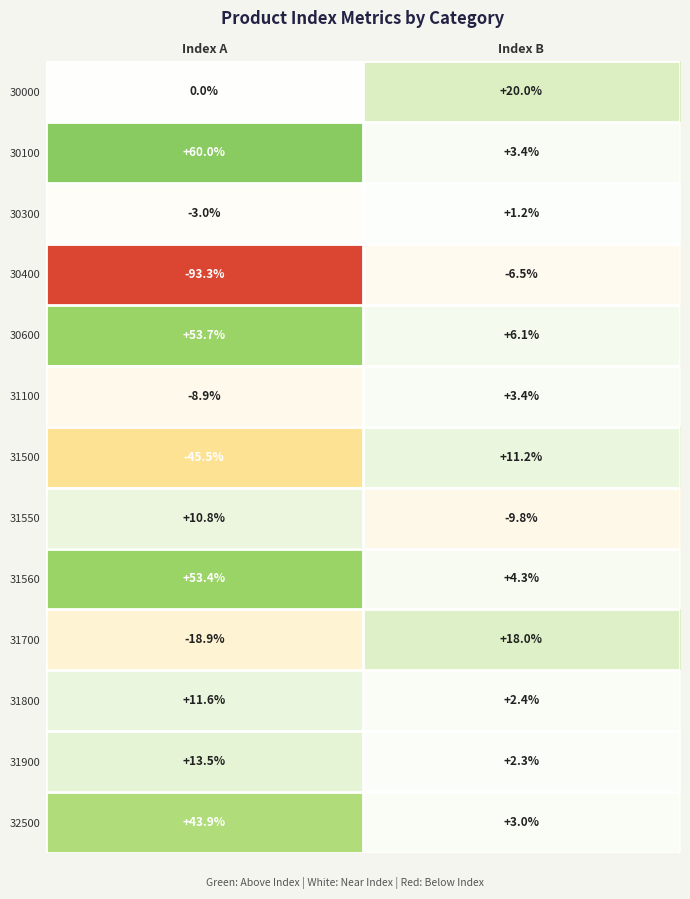

What is the total value across all series at Index A?

77.3